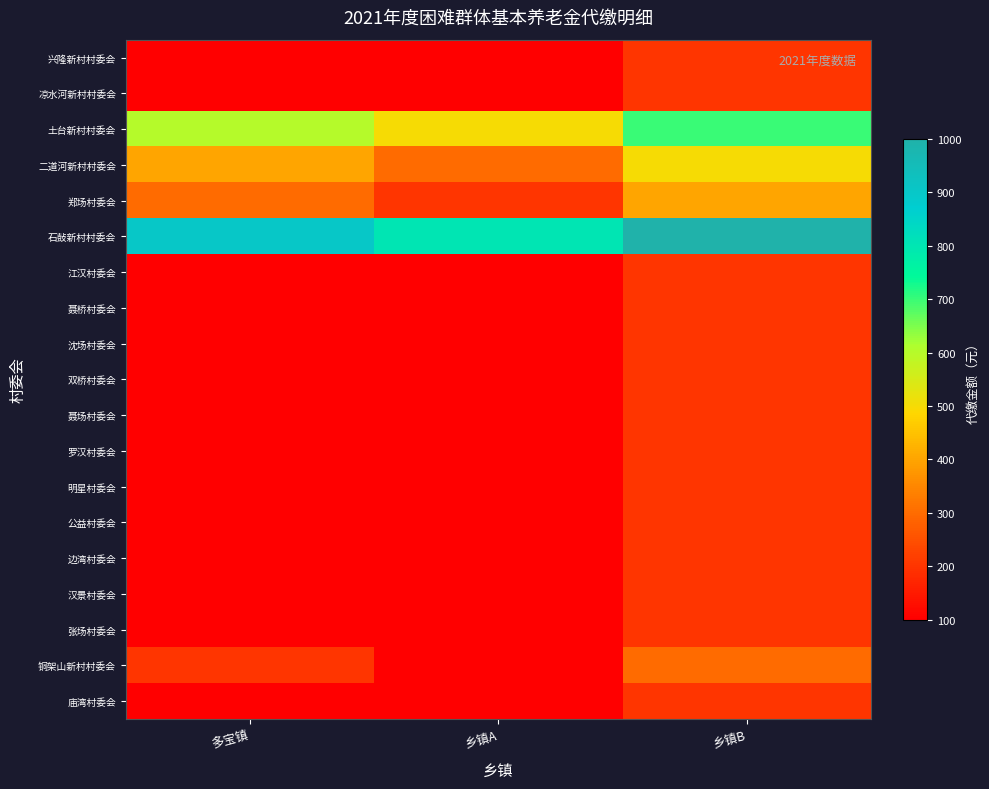

At how many categories does at least one series exceed 981?

1